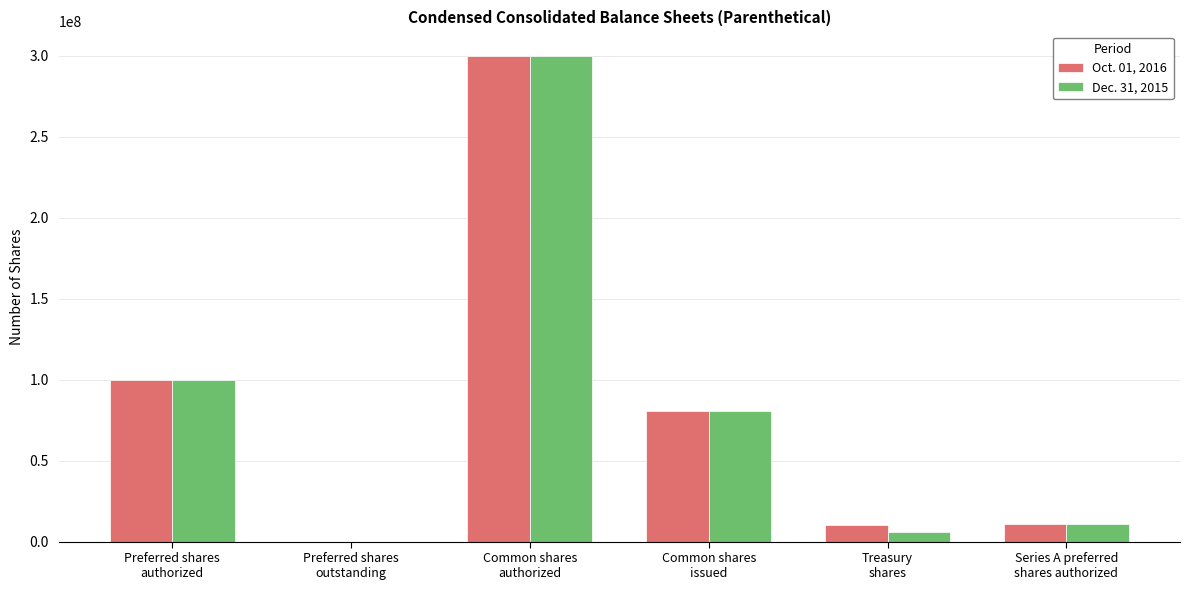

Where does the Oct. 01, 2016 series first go above 80563291?

Preferred shares
authorized